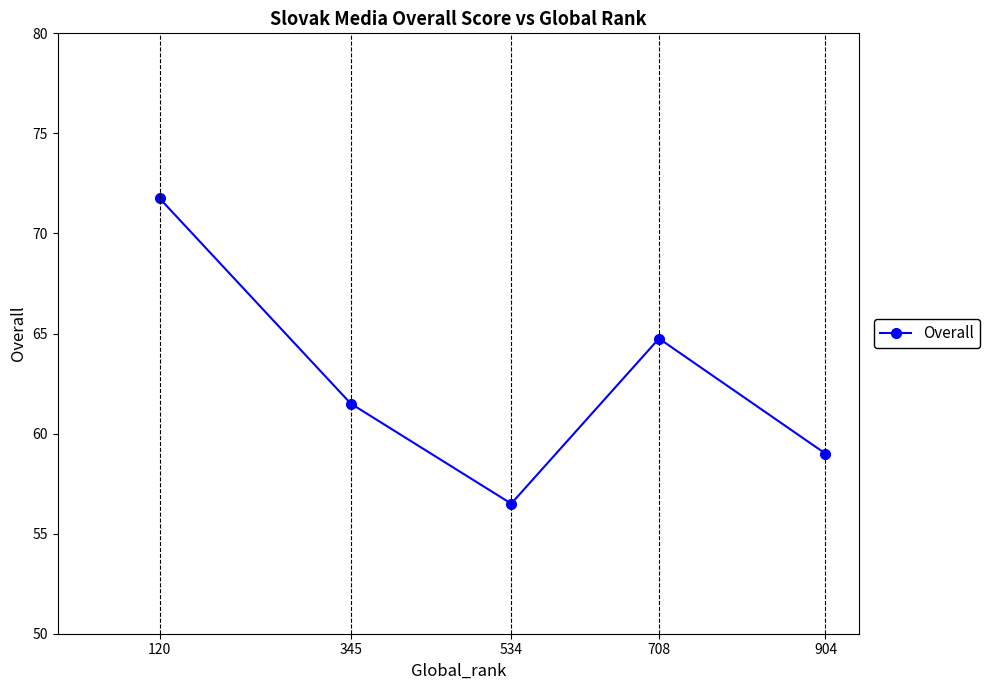

The chart shows a value of 30.1 at 708. True or false?

False